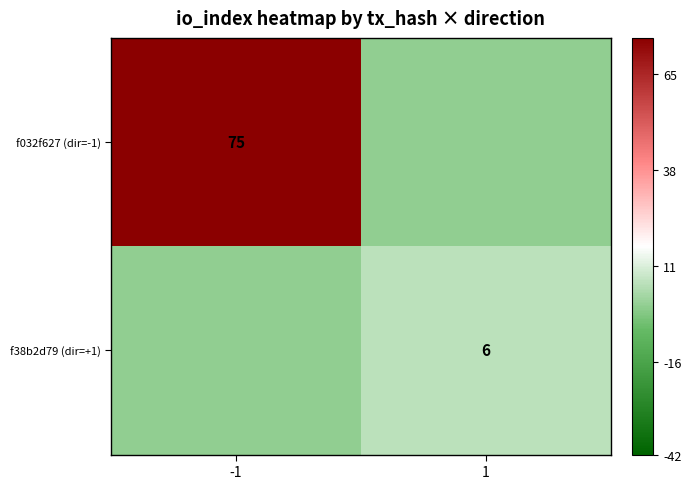

The f032f627 (dir=-1) series shows 75 at -1. True or false?

True